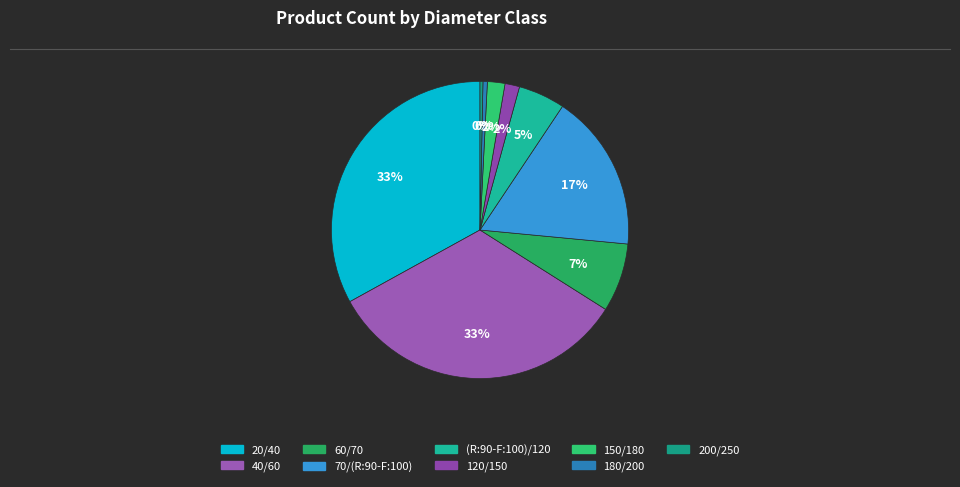

How many segments does this pie chart have?

9